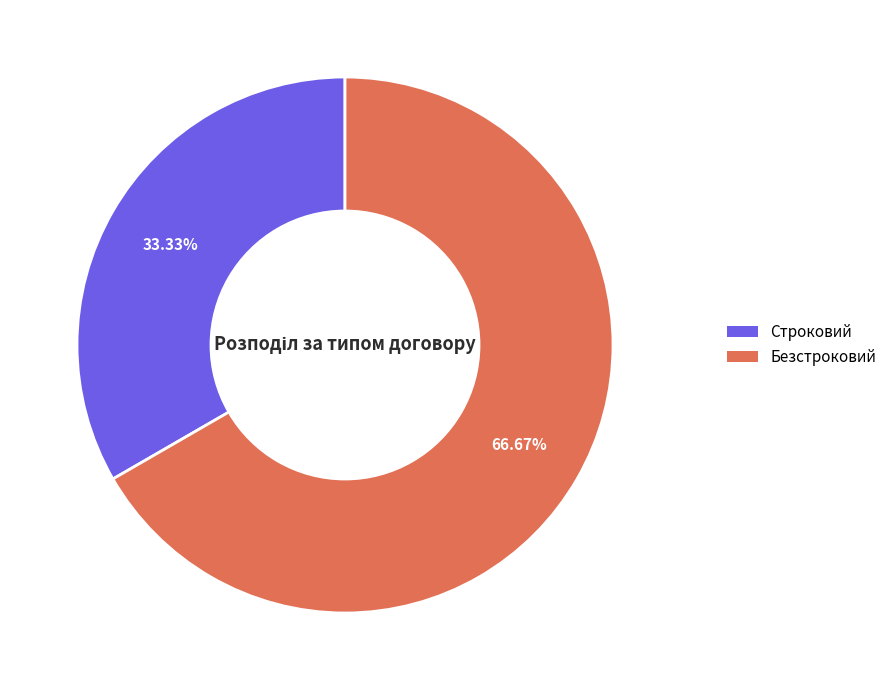

Is there a majority slice in this chart?

Yes